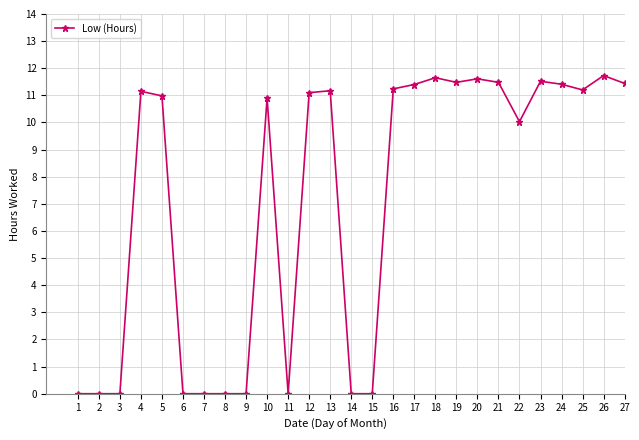

What is the difference between the maximum and minimum values?

11.7